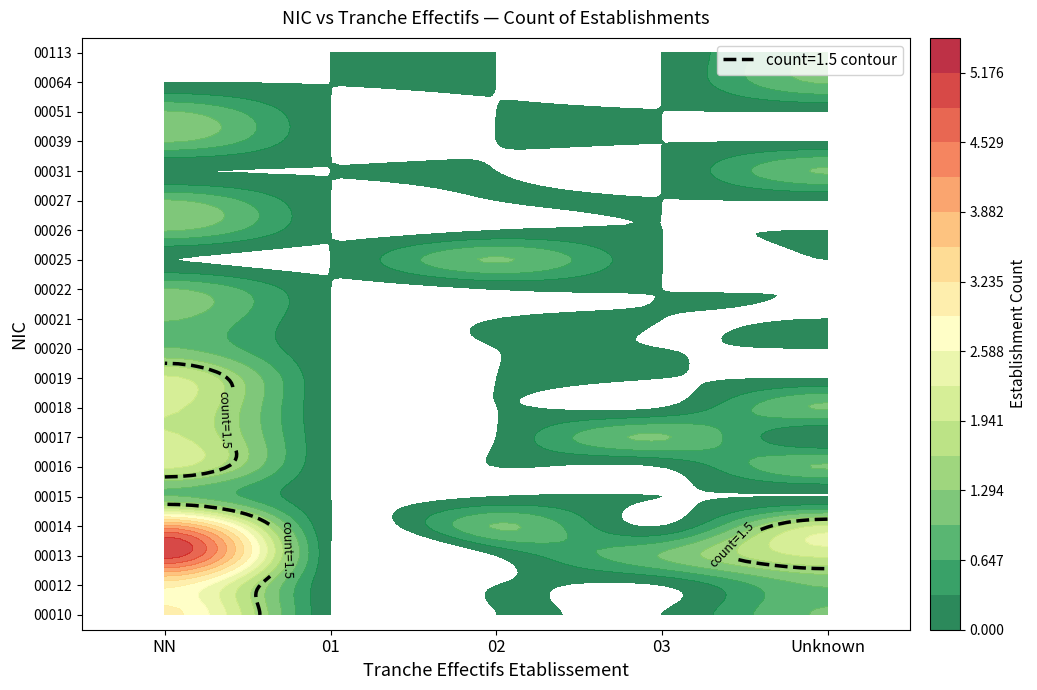

How many 00027 values are between 0 and 1?

5